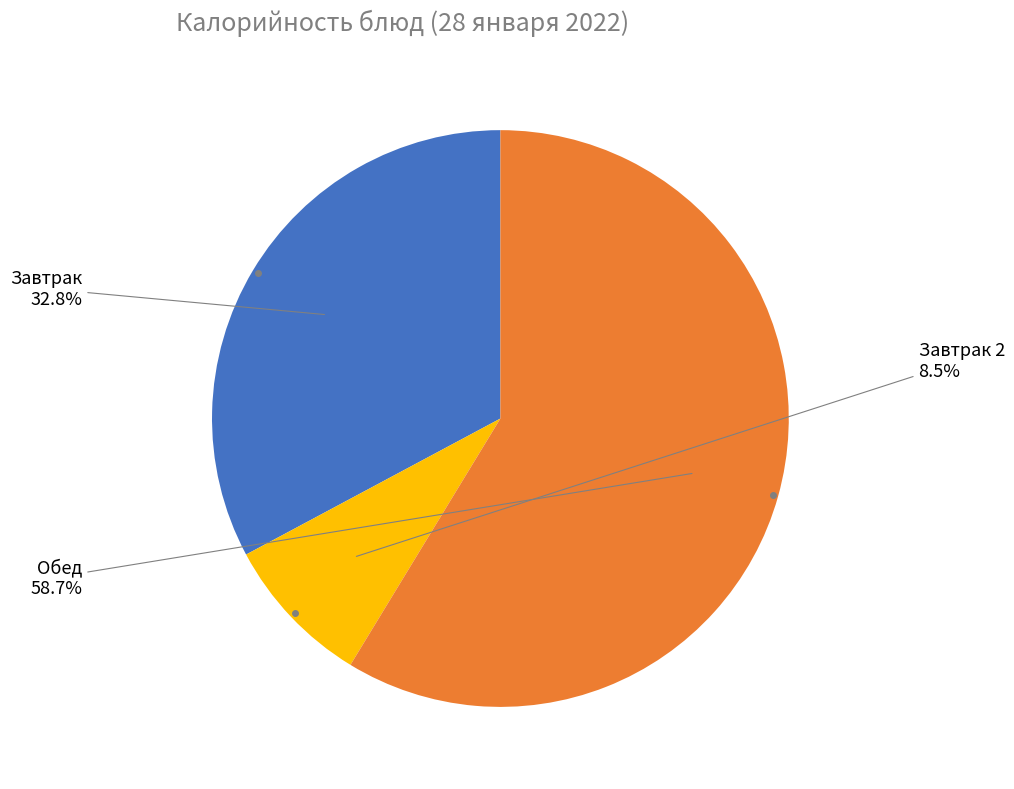

Does any single category account for the majority?

Yes